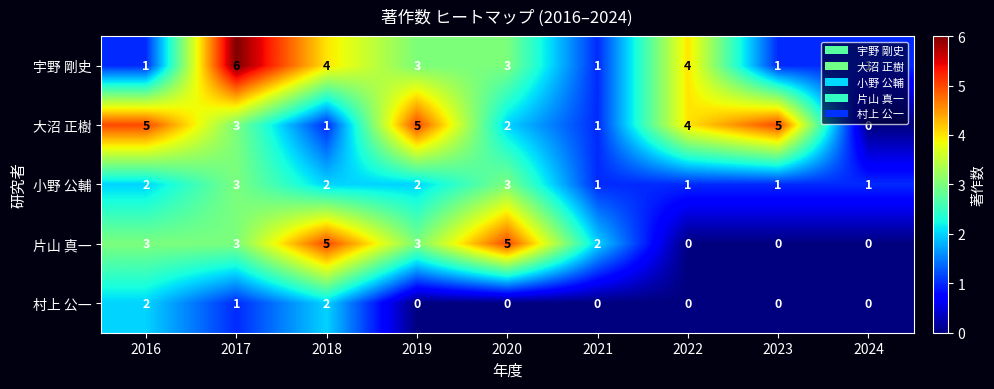

What is the spread (max minus min) of values at 2016?

4